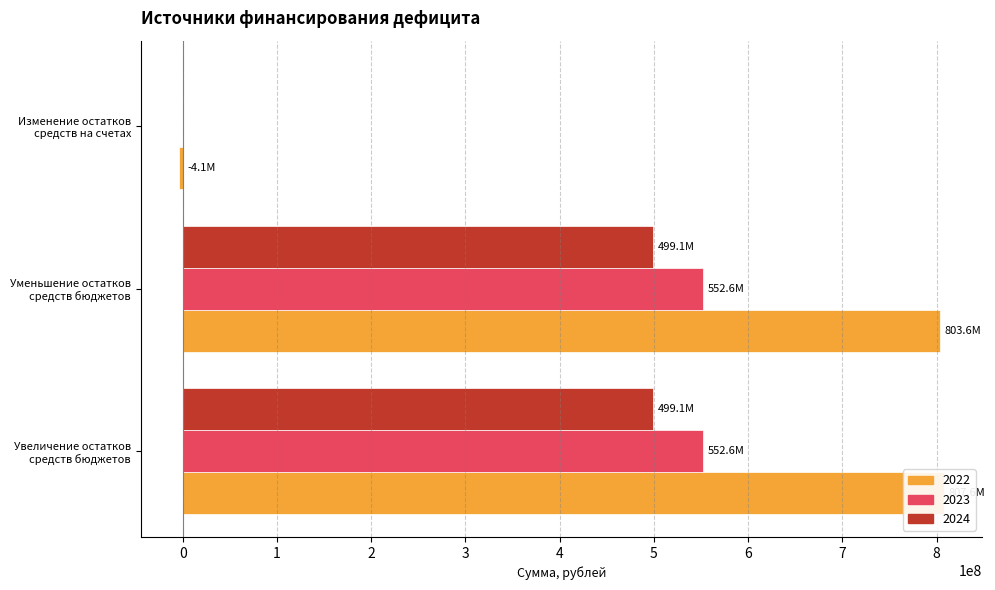

Which series has the largest total across all categories?

2022